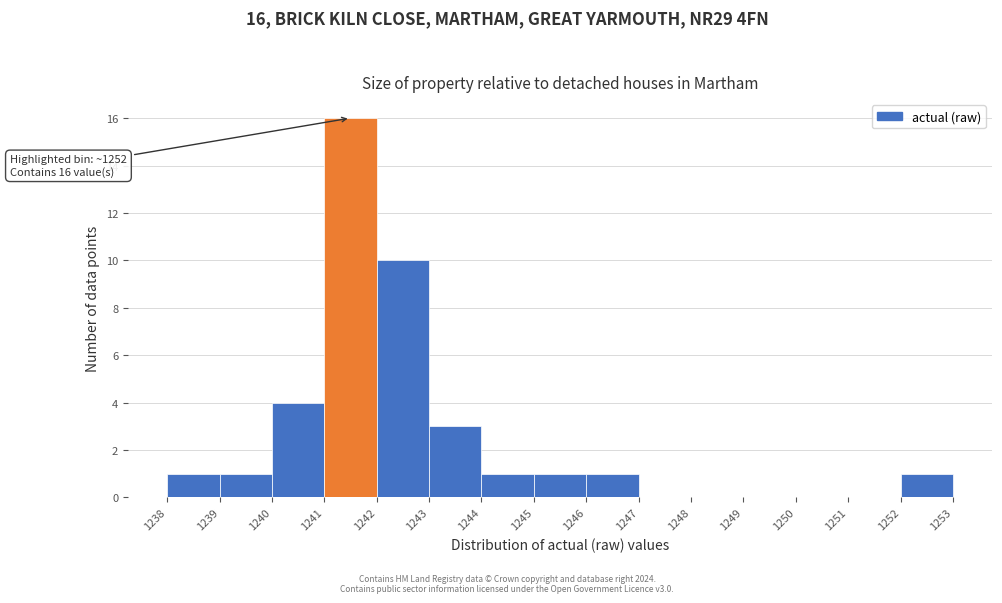

Which range on the x-axis has the tallest bar?

1241 to 1242